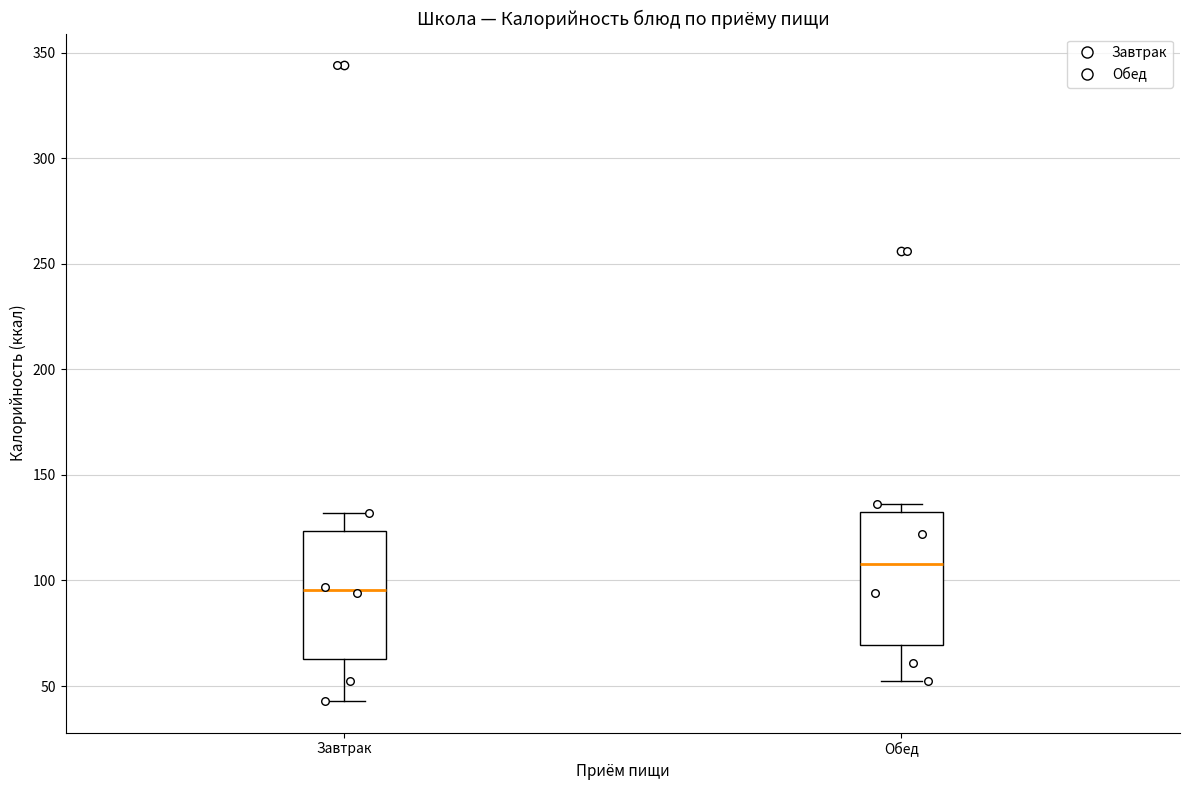

Where is the lower edge of the box for Завтрак on the y-axis? The values are not printed on the chart, so give them approximately, as read against the axis.

65